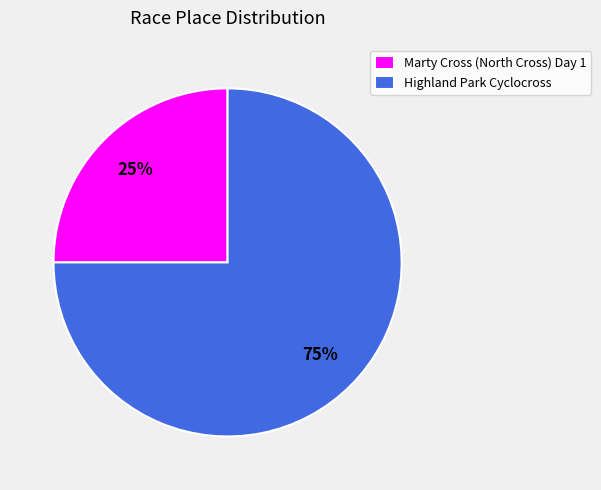

What is the smallest slice in the pie chart?

Marty Cross (North Cross) Day 1